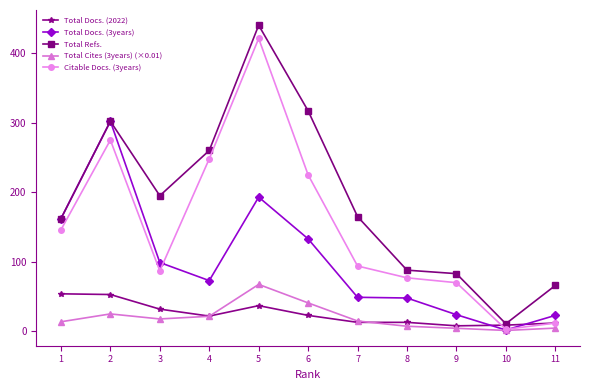

What is the greatest value displayed?

440.0